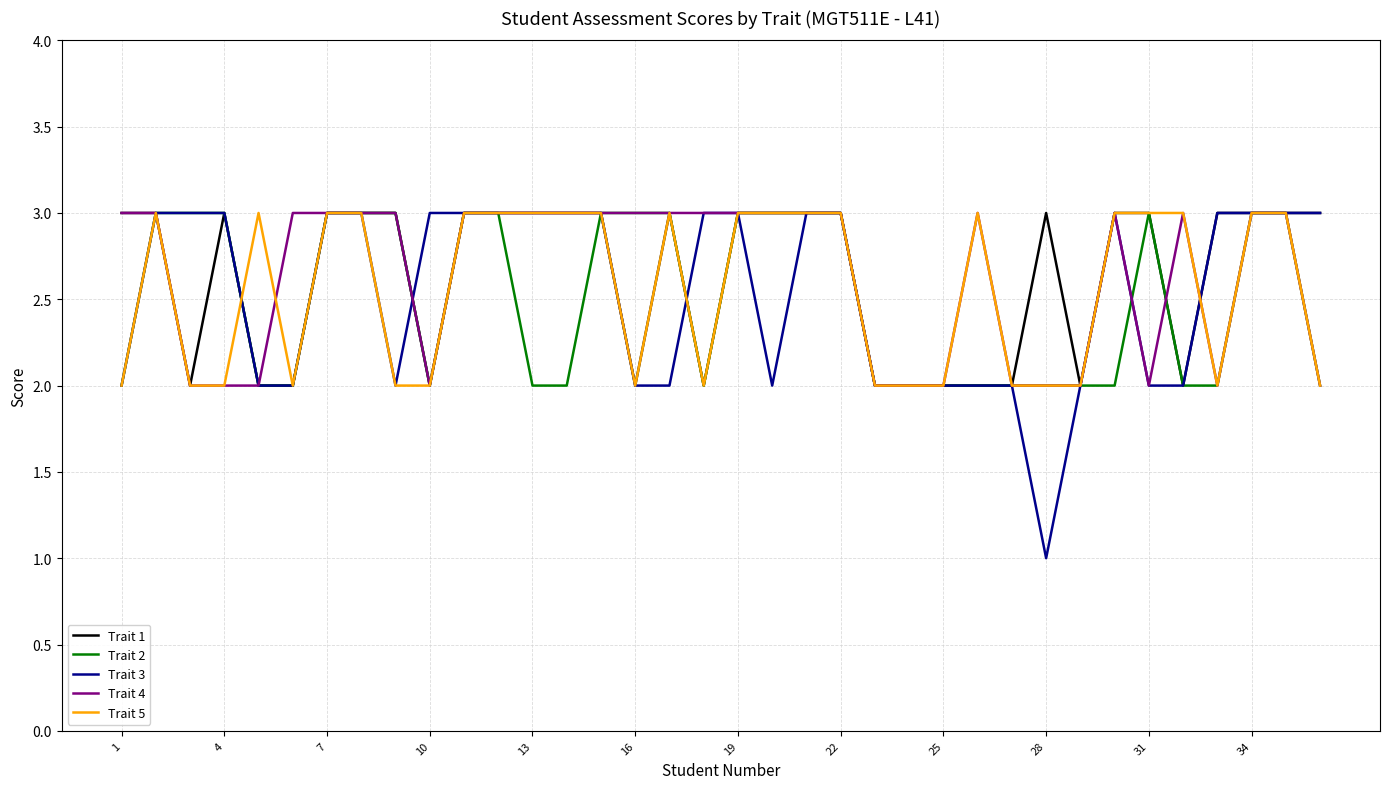

Which series has the widest spread of values?

Trait 3